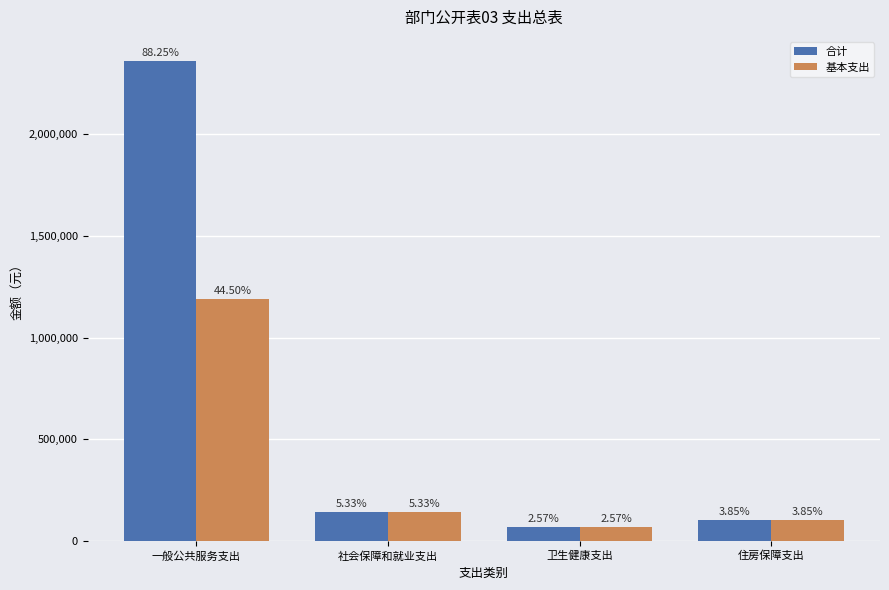

Are the bars grouped side by side (vs. stacked)?

Yes